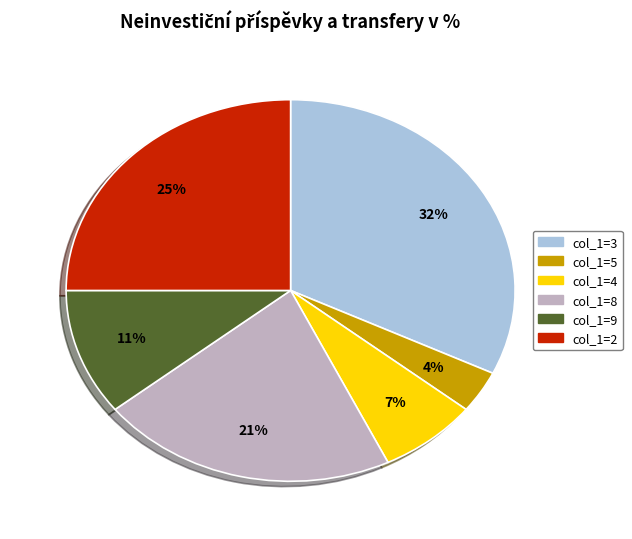

To the nearest percent, what is the average slice percentage?

17%